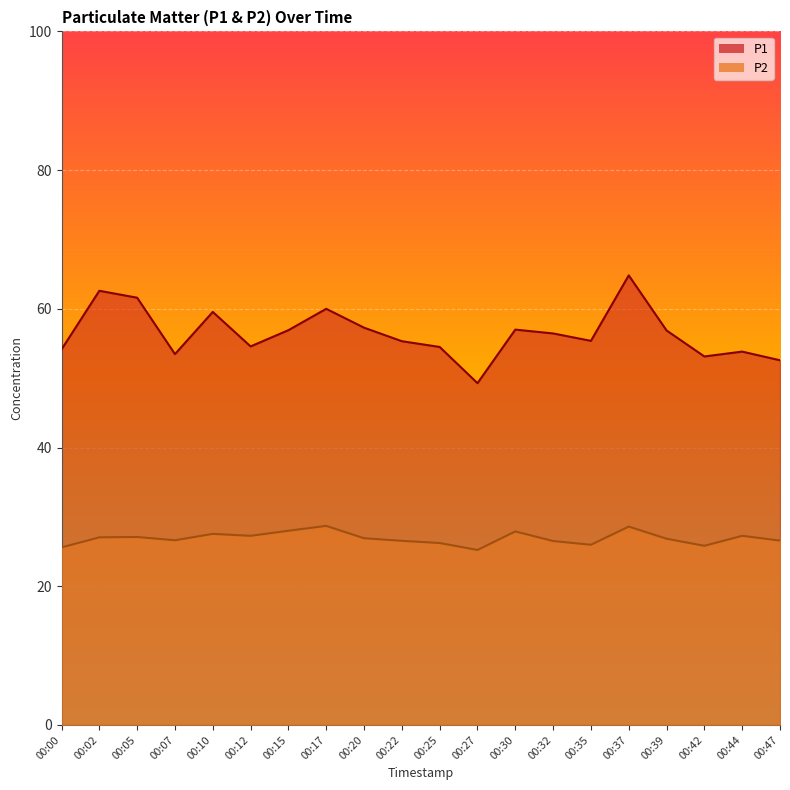

Rank the series by their maximum value, from highest to lowest.

P1, P2